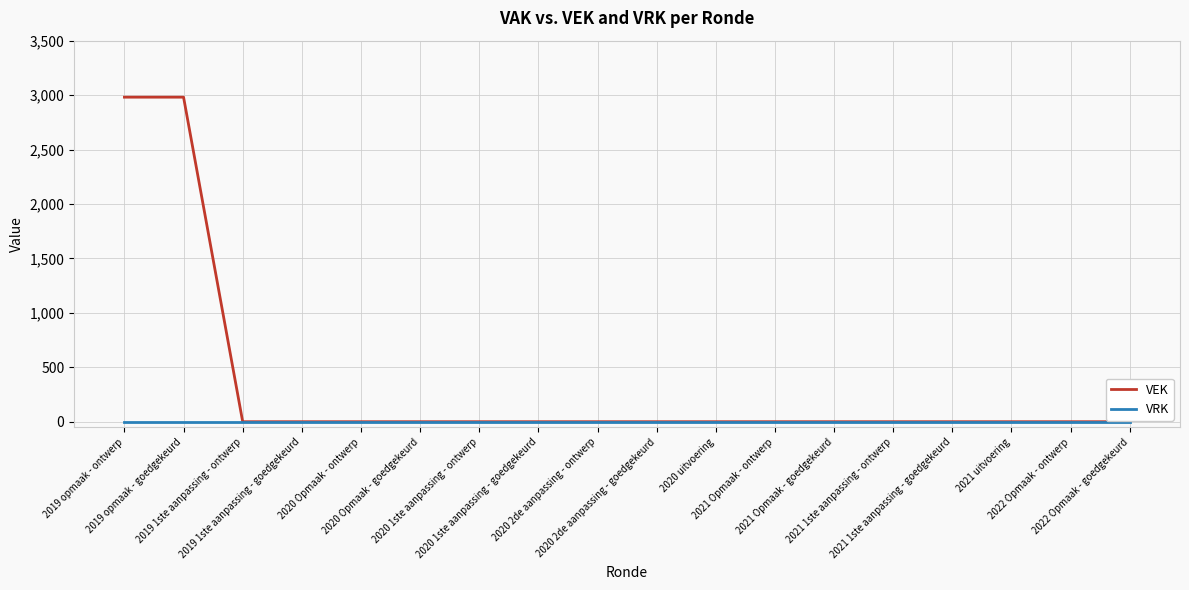

What is the highest value of the VEK series?

2981